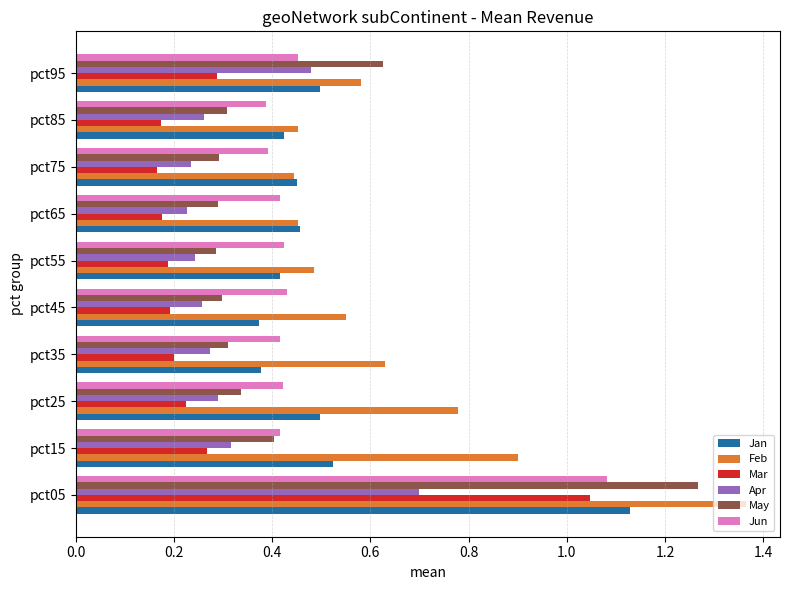

The Mar series shows 0.4 at pct15. True or false?

False